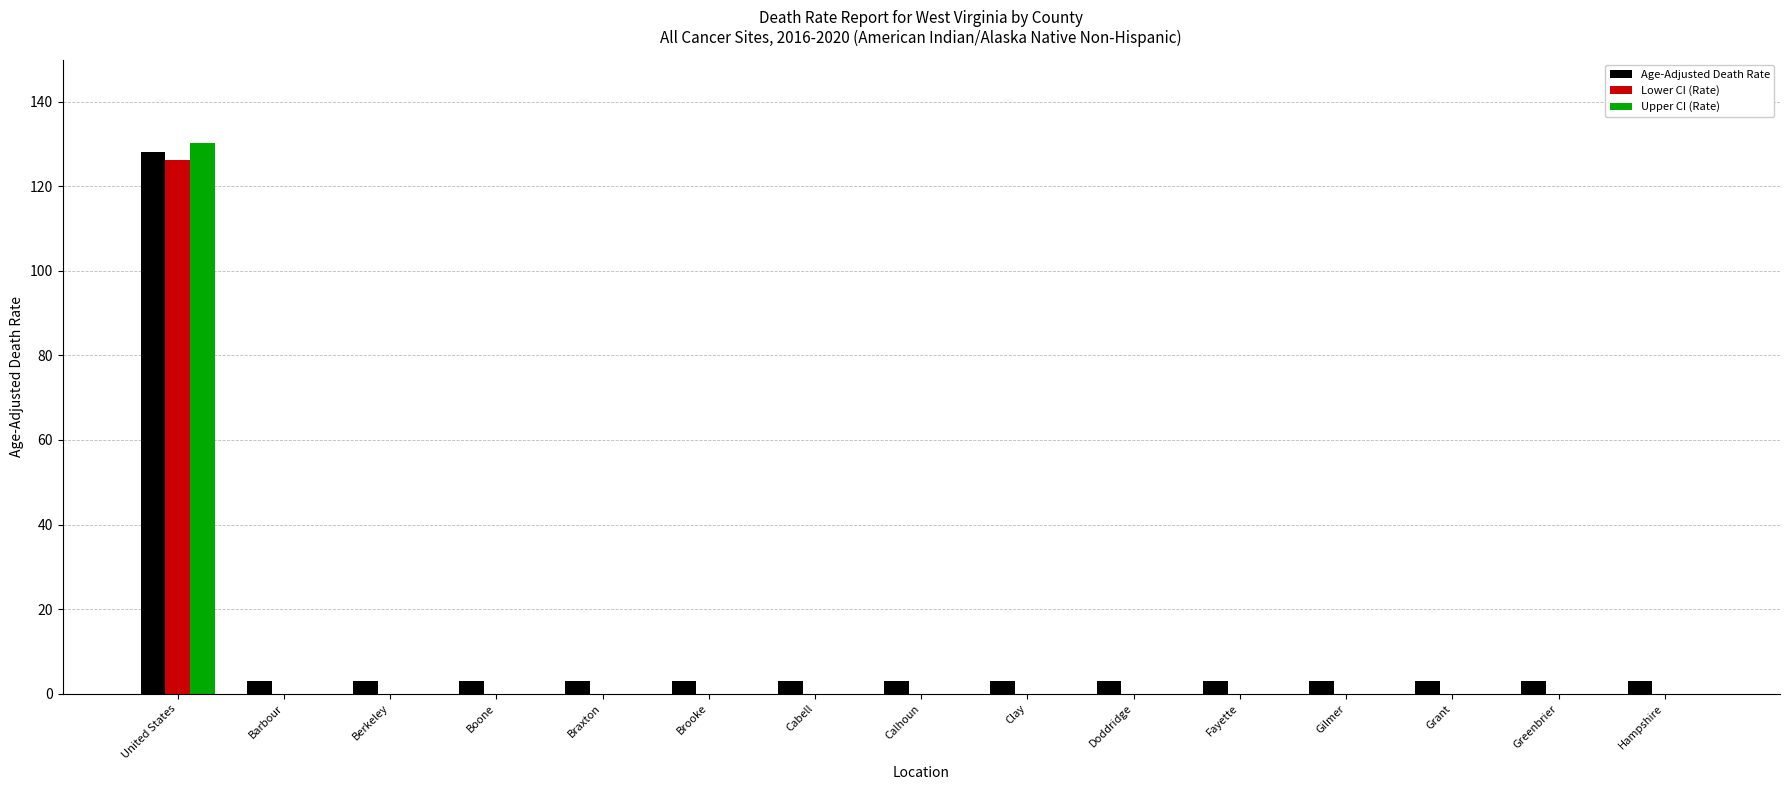

Are the bars horizontal?

No